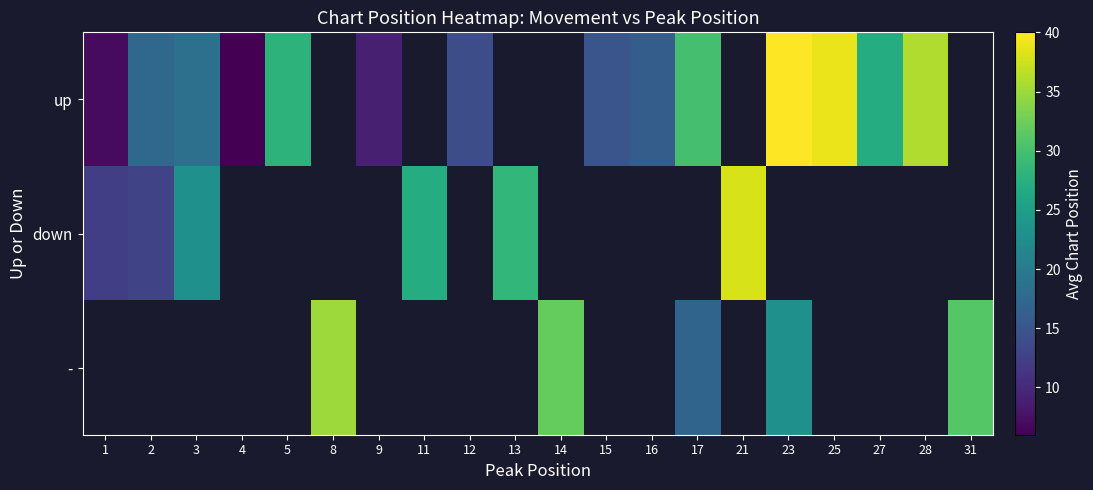

List the series in order of their peak value, lowest first.

down, -, up